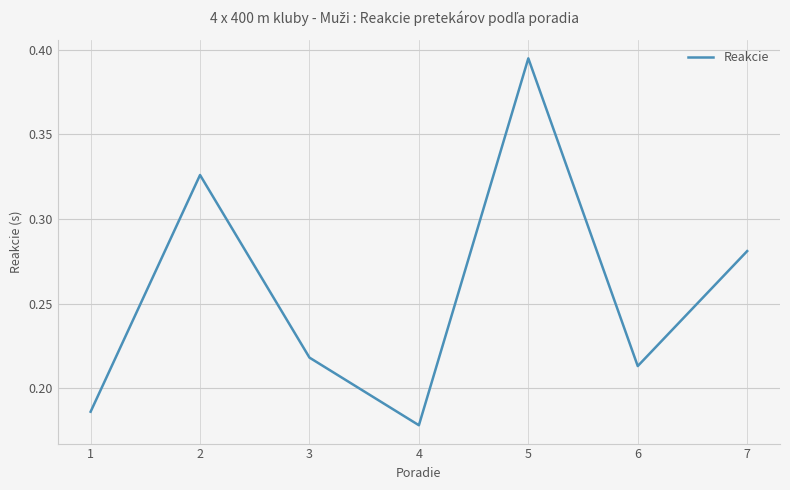

Between 5 and 1, which is larger?

5